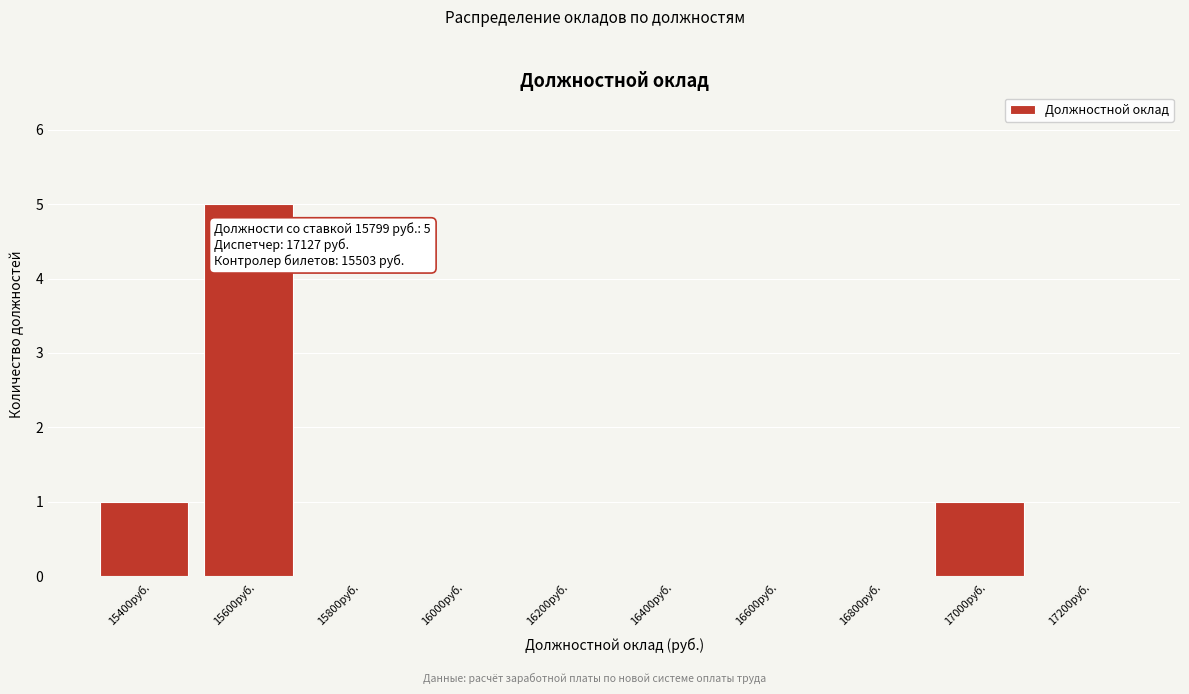

Reading left to right, extract all data points from this chart.

15400руб.=1	15600руб.=5	15800руб.=0	16000руб.=0	16200руб.=0	16400руб.=0	16600руб.=0	16800руб.=0	17000руб.=1	17200руб.=0